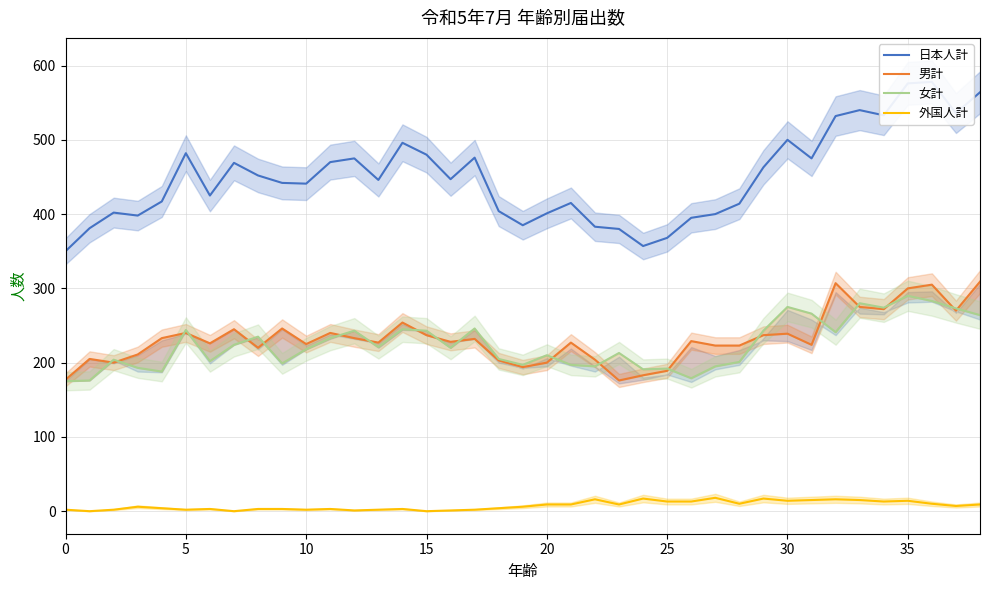

What is the label of the 6th point from the right?

33